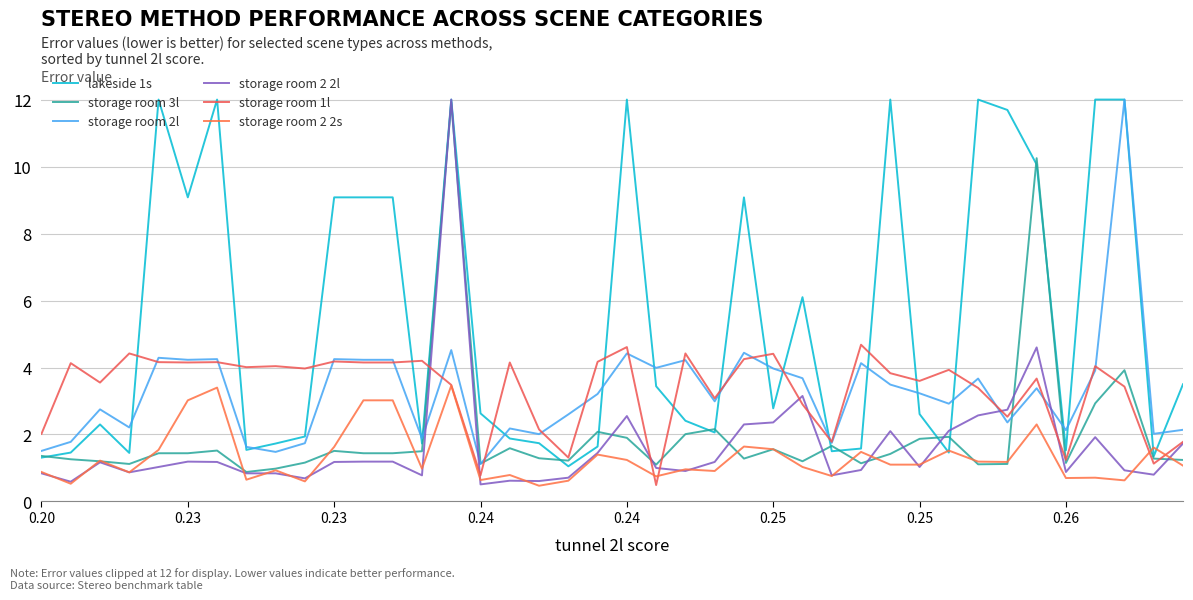

Does the chart have visible grid lines?

Yes